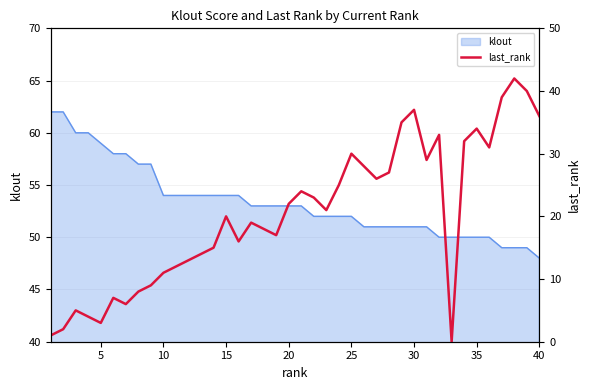

How many points are higher than both their immediate neighbors (excluding endpoints)?

10